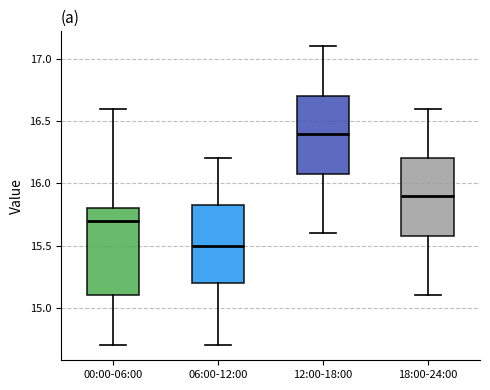

Comparing the boxes themselves (not the whiskers), which one is the tallest?

00:00-06:00